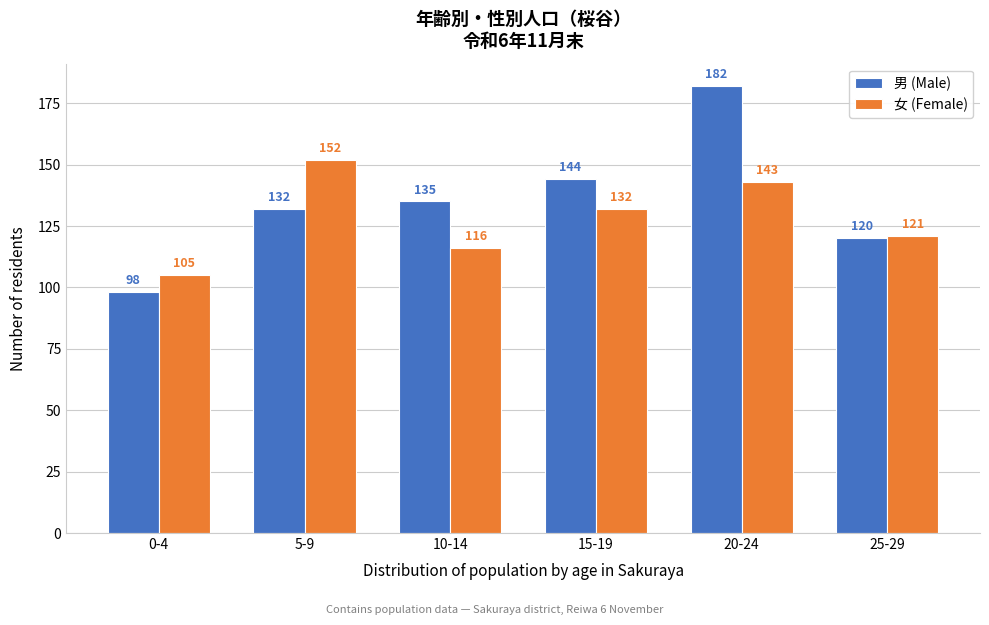

Reading left to right, transcribe all the data shown in this chart.

男 (Male): 0-4=98	5-9=132	10-14=135	15-19=144	20-24=182	25-29=120
女 (Female): 0-4=105	5-9=152	10-14=116	15-19=132	20-24=143	25-29=121